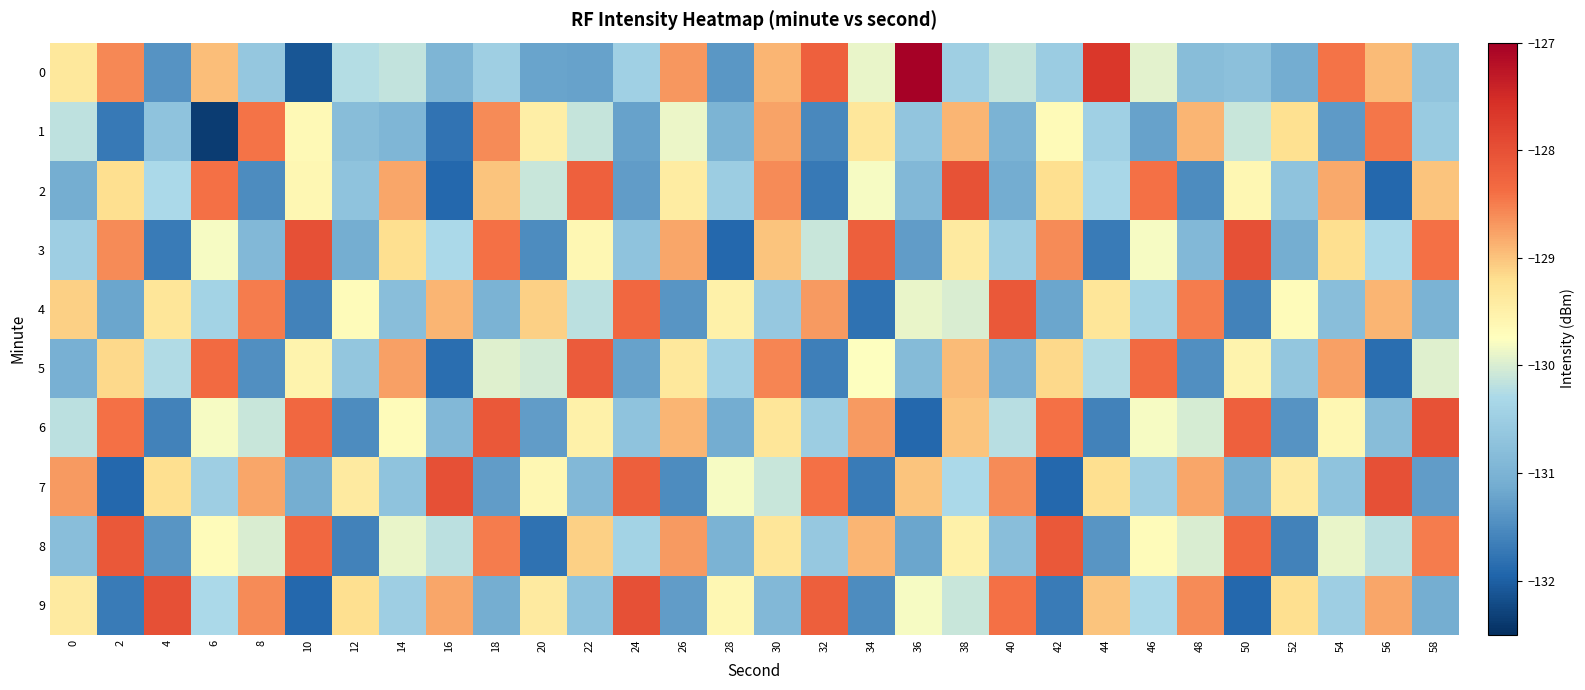

Reading right to left, transcribe all the data shown in this chart.

0: 58=-130.7	56=-128.9	54=-128.4	52=-131.1	50=-130.7	48=-130.8	46=-129.9	44=-127.6	42=-130.5	40=-130.1	38=-130.5	36=-127.0	34=-129.9	32=-128.2	30=-128.9	28=-131.4	26=-128.7	24=-130.4	22=-131.2	20=-131.2	18=-130.5	16=-131.0	14=-130.1	12=-130.2	10=-132.1	8=-130.6	6=-129.0	4=-131.4	2=-128.6	0=-129.4
1: 58=-130.6	56=-128.4	54=-131.3	52=-129.2	50=-130.1	48=-128.9	46=-131.2	44=-130.5	42=-129.7	40=-131.0	38=-128.9	36=-130.7	34=-129.3	32=-131.5	30=-128.8	28=-131.0	26=-129.9	24=-131.2	22=-130.1	20=-129.4	18=-128.6	16=-131.8	14=-130.9	12=-130.8	10=-129.6	8=-128.4	6=-132.4	4=-130.7	2=-131.7	0=-130.2
2: 58=-129.0	56=-131.9	54=-128.8	52=-130.7	50=-129.6	48=-131.5	46=-128.4	44=-130.3	42=-129.2	40=-131.1	38=-128.0	36=-130.9	34=-129.8	32=-131.7	30=-128.6	28=-130.5	26=-129.4	24=-131.3	22=-128.2	20=-130.1	18=-129.0	16=-131.9	14=-128.8	12=-130.7	10=-129.6	8=-131.5	6=-128.4	4=-130.3	2=-129.2	0=-131.1
3: 58=-128.4	56=-130.3	54=-129.2	52=-131.1	50=-128.0	48=-130.9	46=-129.8	44=-131.7	42=-128.6	40=-130.5	38=-129.4	36=-131.3	34=-128.2	32=-130.1	30=-129.0	28=-131.9	26=-128.8	24=-130.7	22=-129.6	20=-131.5	18=-128.4	16=-130.3	14=-129.2	12=-131.1	10=-128.0	8=-130.9	6=-129.8	4=-131.7	2=-128.6	0=-130.5
4: 58=-131.0	56=-128.9	54=-130.8	52=-129.7	50=-131.6	48=-128.5	46=-130.4	44=-129.3	42=-131.2	40=-128.1	38=-130.0	36=-129.9	34=-131.8	32=-128.7	30=-130.6	28=-129.5	26=-131.4	24=-128.3	22=-130.2	20=-129.1	18=-131.0	16=-128.9	14=-130.8	12=-129.7	10=-131.6	8=-128.5	6=-130.4	4=-129.3	2=-131.2	0=-129.1
5: 58=-130.0	56=-131.9	54=-128.8	52=-130.7	50=-129.6	48=-131.5	46=-128.4	44=-130.3	42=-129.2	40=-131.1	38=-129.0	36=-130.9	34=-129.8	32=-131.7	30=-128.6	28=-130.5	26=-129.4	24=-131.3	22=-128.2	20=-130.1	18=-129.9	16=-131.8	14=-128.8	12=-130.7	10=-129.6	8=-131.4	6=-128.3	4=-130.2	2=-129.2	0=-131.1
6: 58=-128.0	56=-130.8	54=-129.6	52=-131.4	50=-128.2	48=-130.0	46=-129.8	44=-131.6	42=-128.4	40=-130.2	38=-129.0	36=-131.9	34=-128.7	32=-130.5	30=-129.3	28=-131.1	26=-128.9	24=-130.7	22=-129.5	20=-131.3	18=-128.1	16=-130.9	14=-129.7	12=-131.5	10=-128.3	8=-130.1	6=-129.8	4=-131.6	2=-128.4	0=-130.2
7: 58=-131.3	56=-128.0	54=-130.7	52=-129.4	50=-131.1	48=-128.8	46=-130.5	44=-129.2	42=-131.9	40=-128.6	38=-130.3	36=-129.0	34=-131.7	32=-128.4	30=-130.1	28=-129.8	26=-131.5	24=-128.2	22=-130.9	20=-129.6	18=-131.3	16=-128.0	14=-130.7	12=-129.4	10=-131.1	8=-128.8	6=-130.5	4=-129.2	2=-131.9	0=-128.7
8: 58=-128.5	56=-130.2	54=-129.9	52=-131.6	50=-128.3	48=-130.0	46=-129.7	44=-131.4	42=-128.1	40=-130.8	38=-129.5	36=-131.2	34=-128.9	32=-130.6	30=-129.3	28=-131.0	26=-128.7	24=-130.4	22=-129.1	20=-131.8	18=-128.5	16=-130.2	14=-129.9	12=-131.6	10=-128.3	8=-130.0	6=-129.7	4=-131.4	2=-128.1	0=-130.8
9: 58=-131.1	56=-128.8	54=-130.5	52=-129.2	50=-131.9	48=-128.6	46=-130.3	44=-129.0	42=-131.7	40=-128.4	38=-130.1	36=-129.8	34=-131.5	32=-128.2	30=-130.9	28=-129.6	26=-131.3	24=-128.0	22=-130.7	20=-129.4	18=-131.1	16=-128.8	14=-130.5	12=-129.2	10=-131.9	8=-128.6	6=-130.3	4=-128.0	2=-131.7	0=-129.4